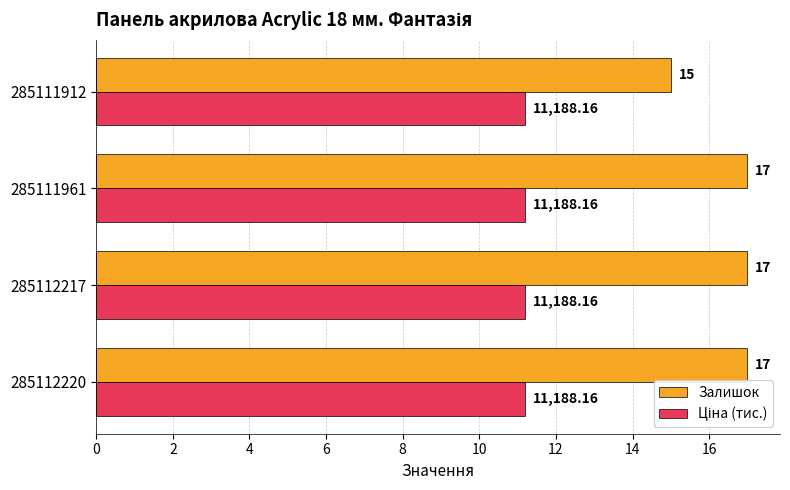

At how many categories does at least one series exceed 14?

4